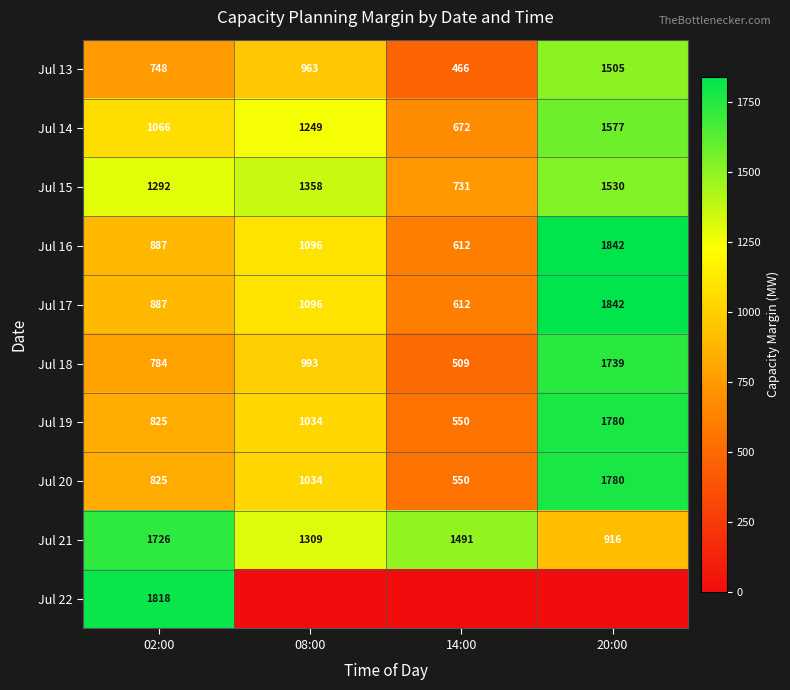

What is the total value across all series at 08:00?

10132